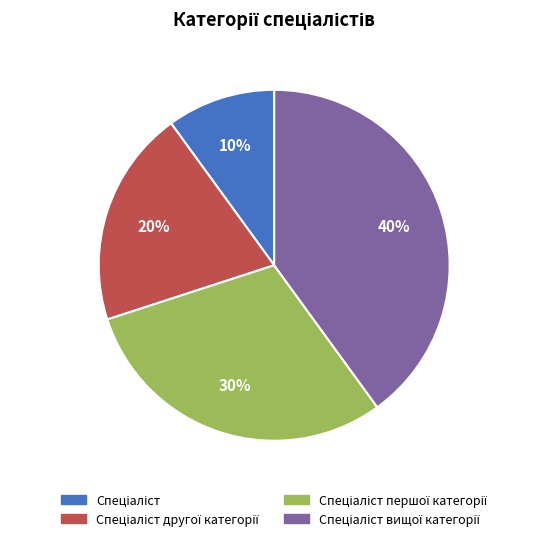

Does any single category account for the majority?

No